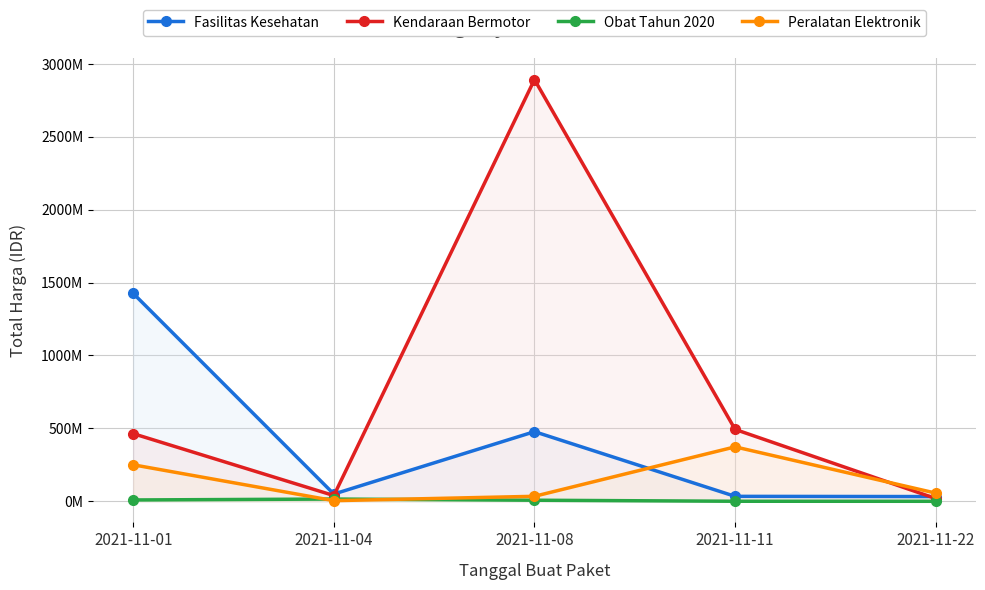

What are all the series names shown in the legend?

Fasilitas Kesehatan, Kendaraan Bermotor, Obat Tahun 2020, Peralatan Elektronik